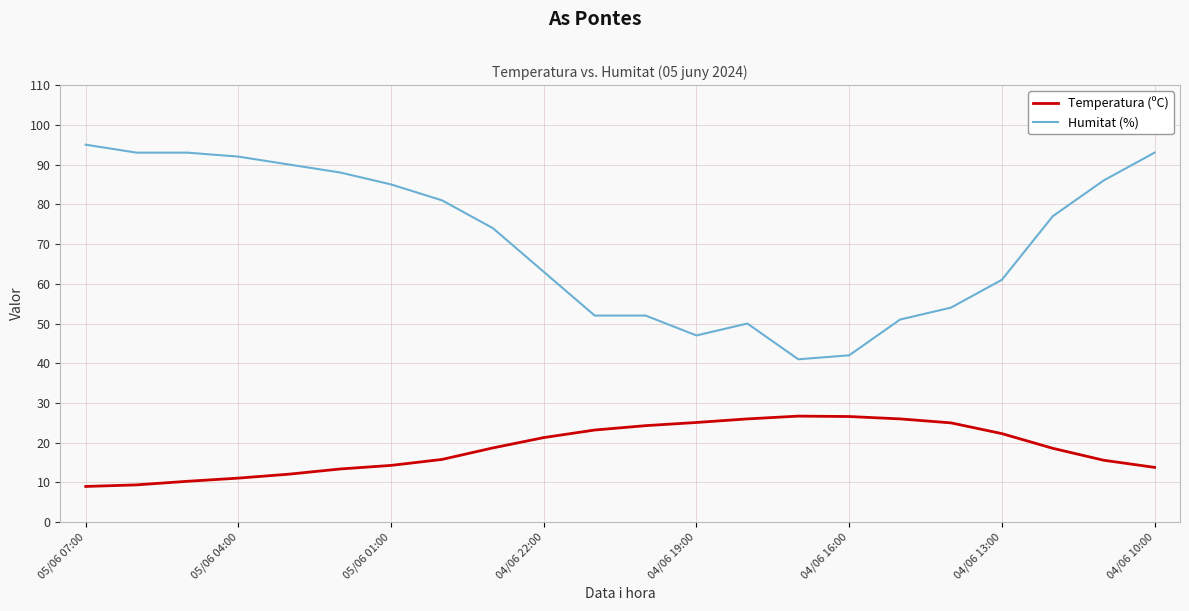

Which series has the widest spread of values?

Humitat (%)